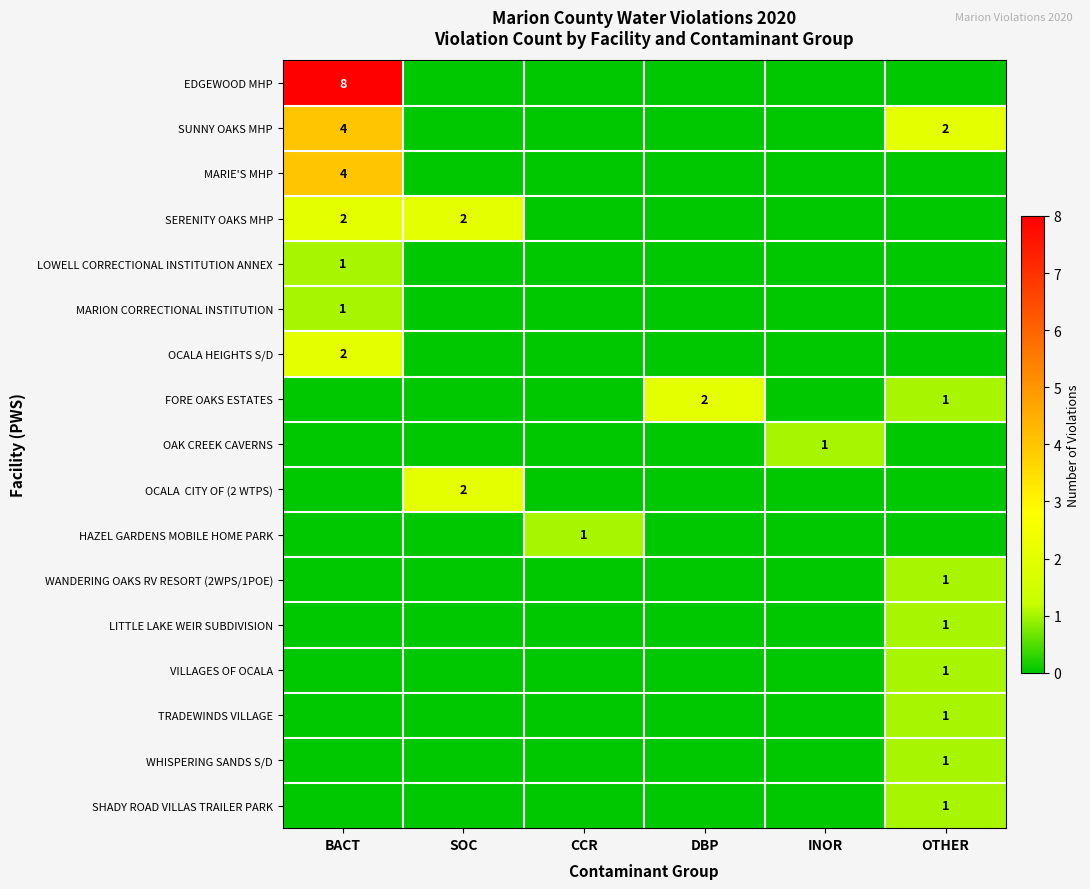

How many data points in VILLAGES OF OCALA are above 0?

1